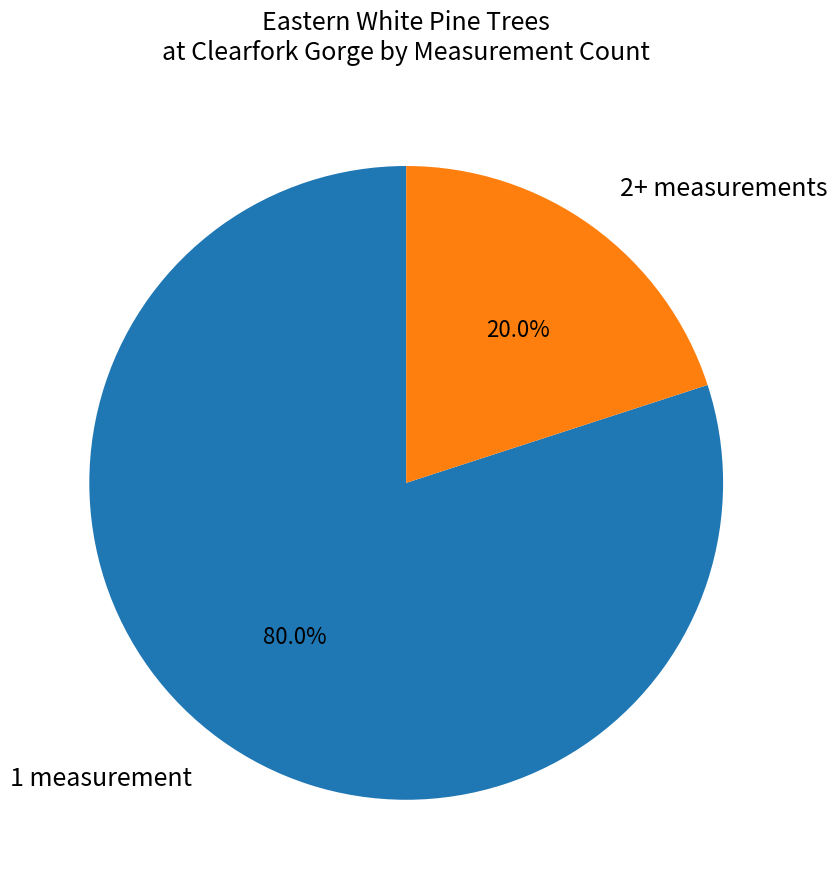

Approximately how many times larger is the value at 1 measurement compared to 2+ measurements?

4.0